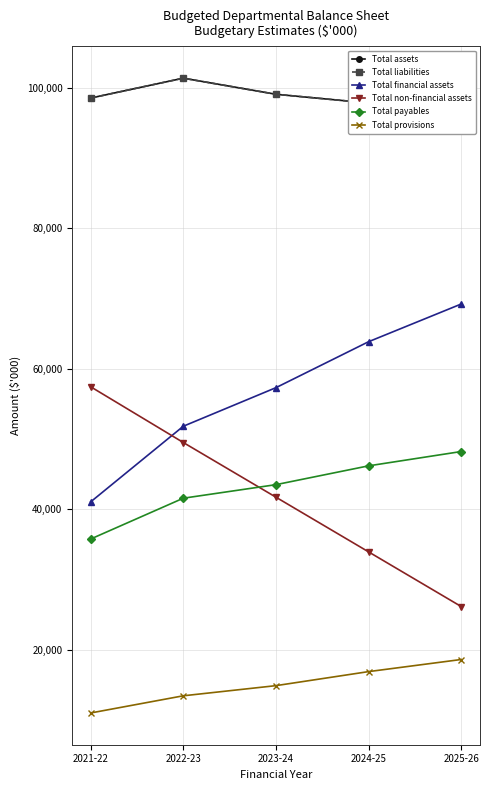

Is this an area chart (filled region under the line)?

No